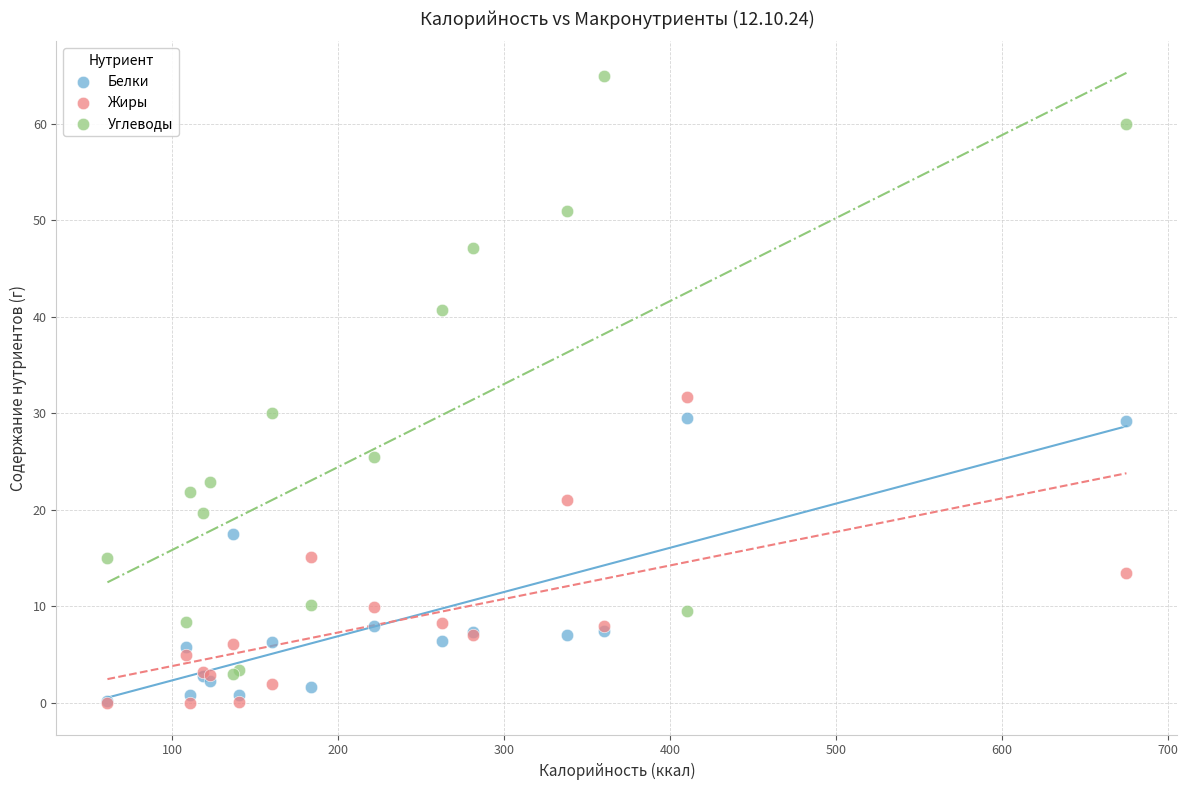

Which series has the largest Y range (max minus min)?

Углеводы